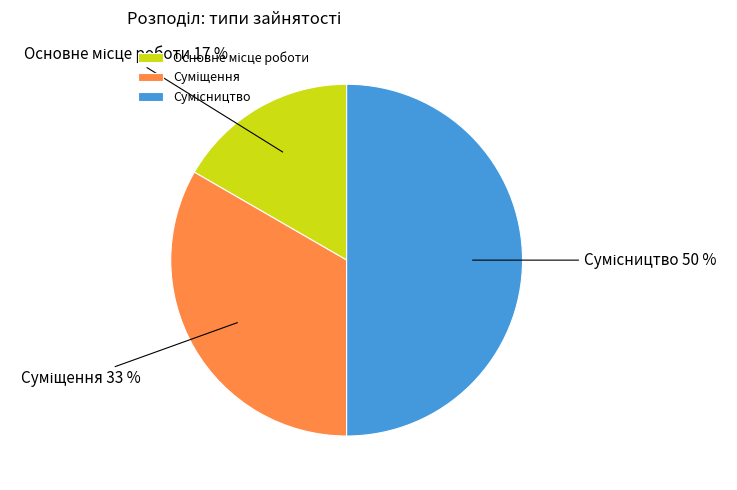

To the nearest percent, what is the difference between the largest and smallest slice percentages?

33%